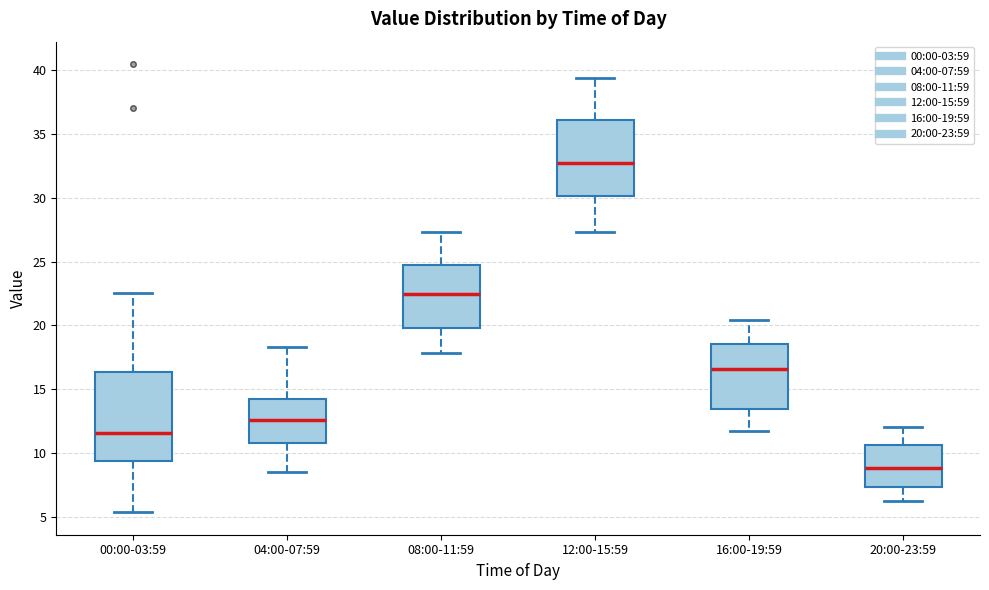

Reading left to right, transcribe this box plot: for each box, give where its median line is, the range the box spans, and where its two whiskers end, as read against the y-axis. The values are not printed on the chart, so give them approximately, as read against the axis.

00:00-03:59: median 11.5, box 9.5 to 16.5, whiskers 5.5 to 22.5
04:00-07:59: median 12.5, box 11.0 to 14.0, whiskers 8.5 to 18.5
08:00-11:59: median 22.5, box 20.0 to 25.0, whiskers 18.0 to 27.5
12:00-15:59: median 33.0, box 30.0 to 36.0, whiskers 27.5 to 39.5
16:00-19:59: median 16.5, box 13.5 to 18.5, whiskers 11.5 to 20.5
20:00-23:59: median 9.0, box 7.5 to 10.5, whiskers 6.0 to 12.0